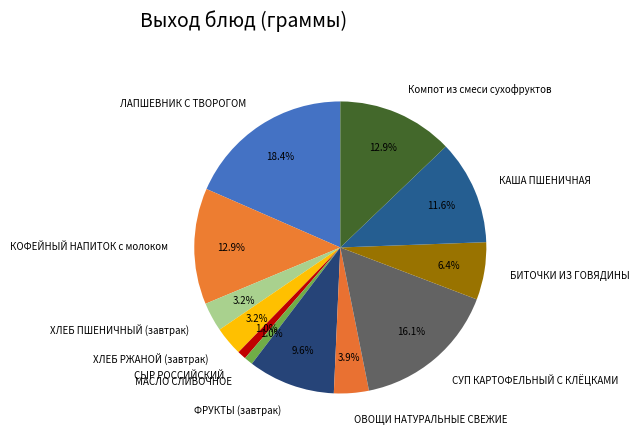

What is the largest slice in the pie chart?

ЛАПШЕВНИК С ТВОРОГОМ